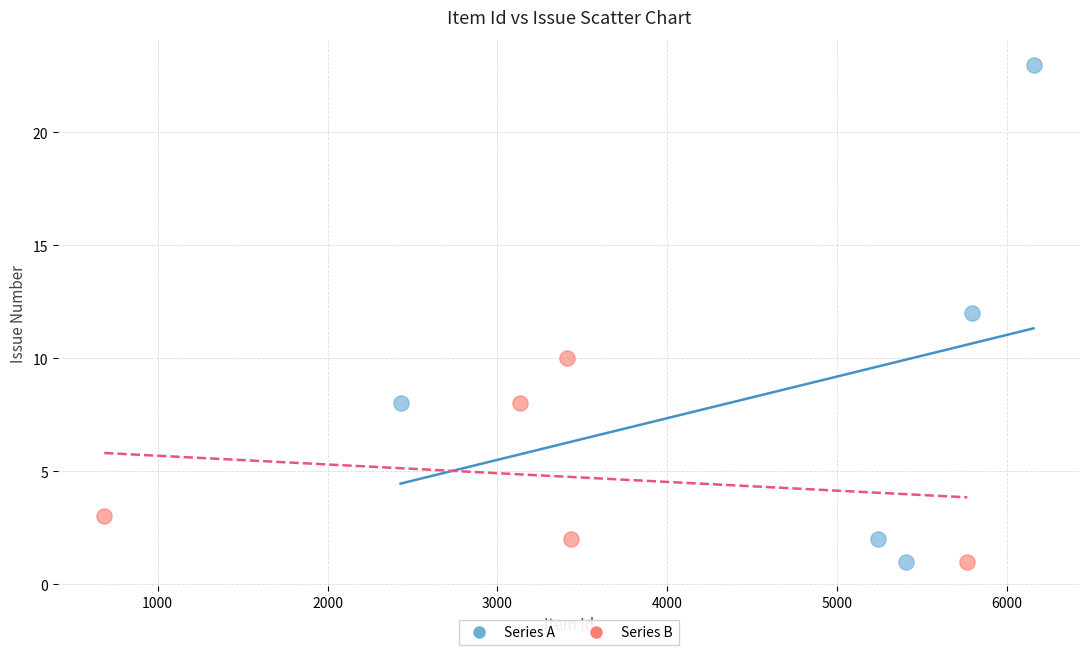

Which series contains the highest Y value?

Series A